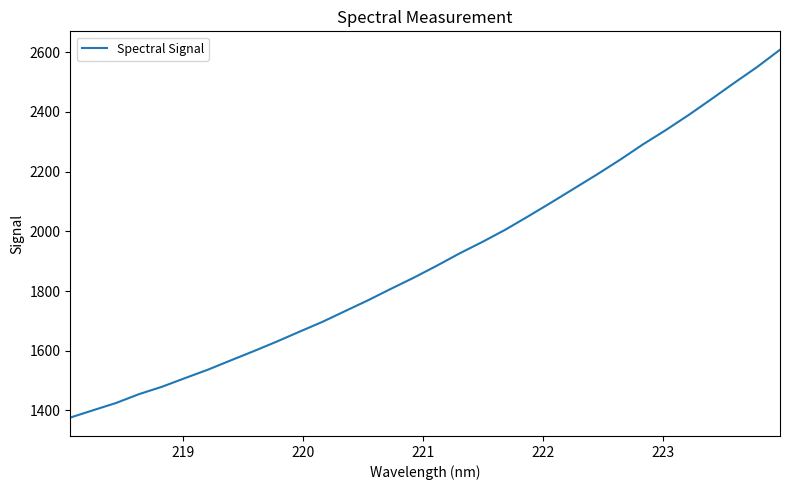

What is the difference between the maximum and minimum values?

1232.5